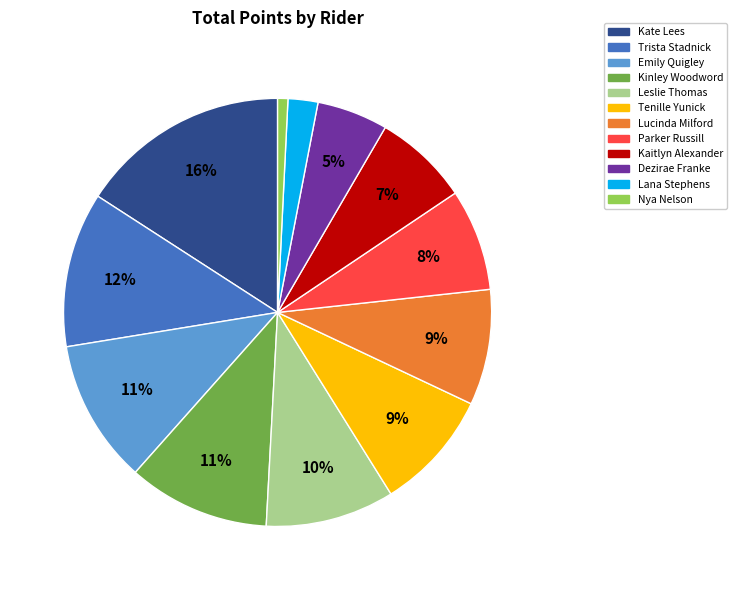

To the nearest percent, what is the difference between the Kaitlyn Alexander and Lana Stephens slice percentages?

5%